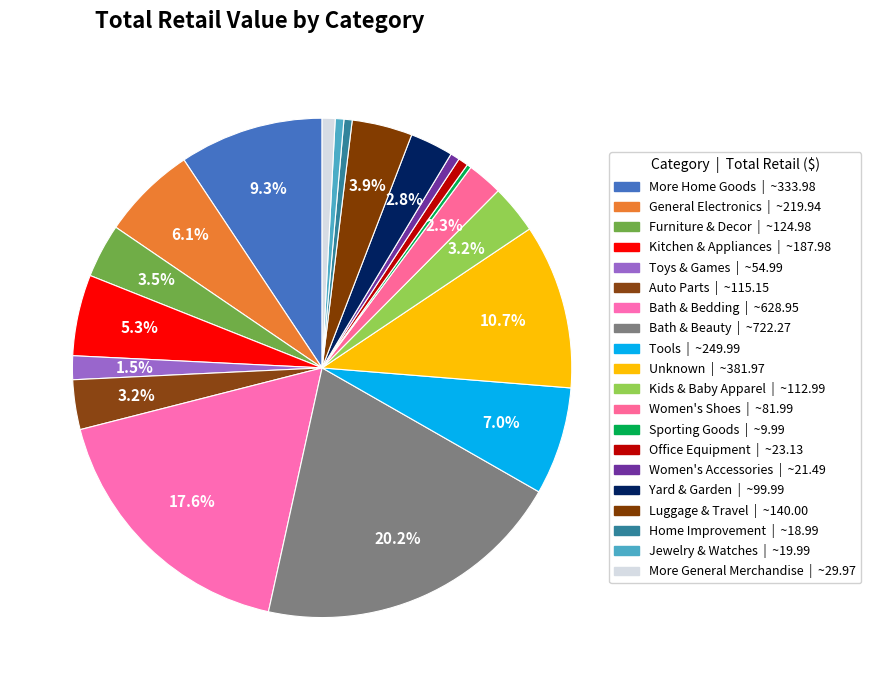

To the nearest percent, what percentage of the pie is Toys & Games?

2%